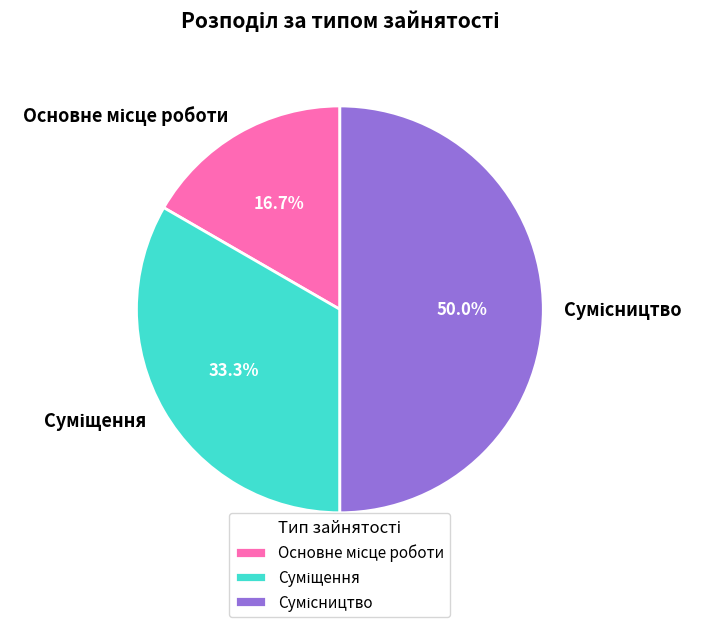

Rank the categories by value from lowest to highest.

Основне місце роботи, Суміщення, Сумісництво